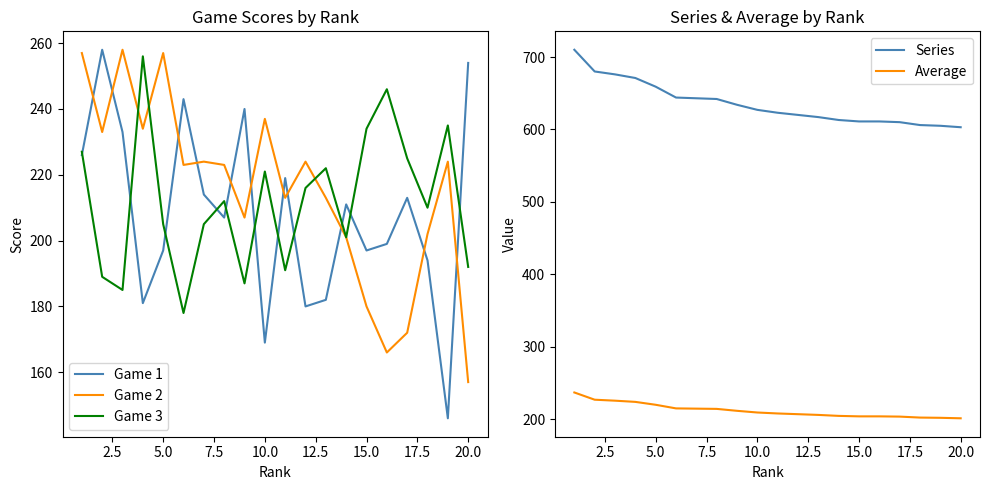

The value of Game 1 at 5.0 is 286. True or false?

False